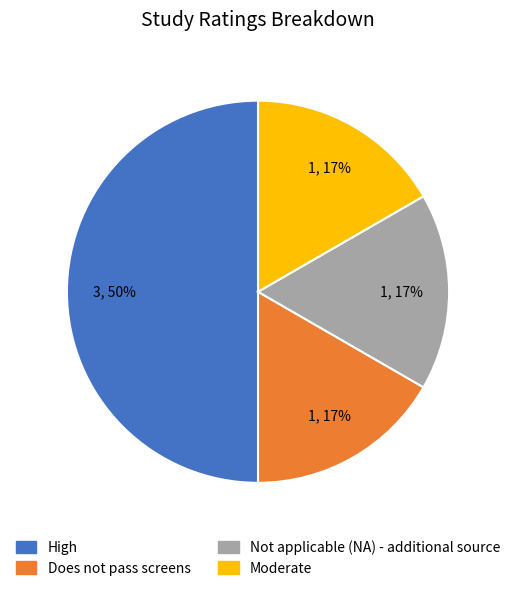

Between Does not pass screens and High, which is larger?

High